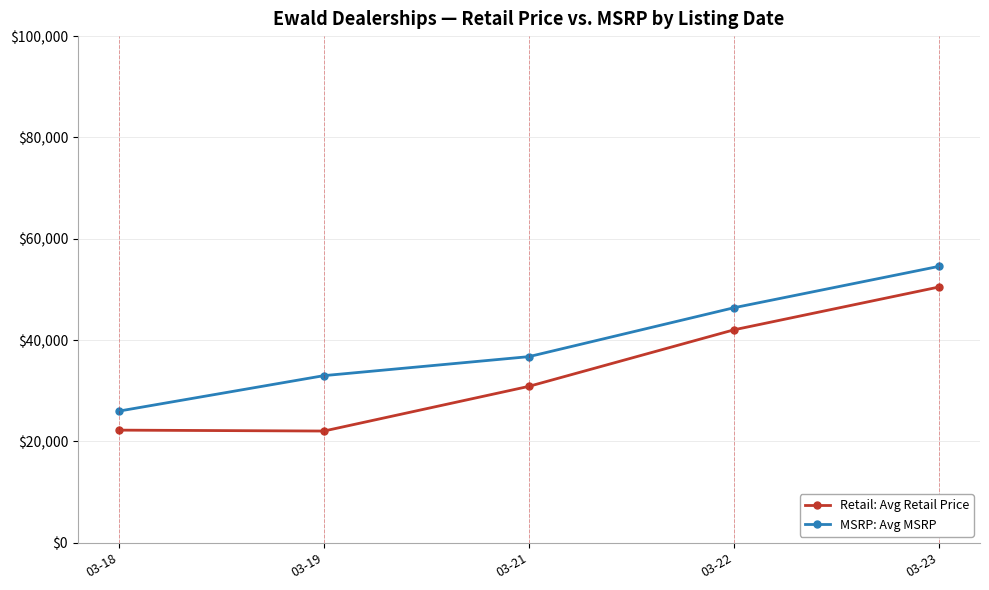

What is the value of the Retail: Avg Retail Price point at the 2nd from the left?

22061.7